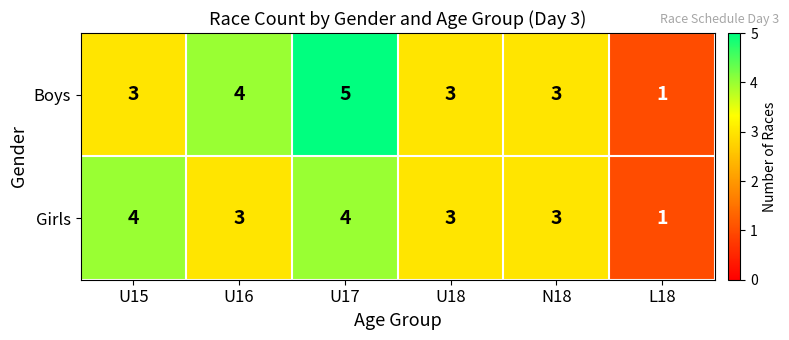

How many categories are shown in the chart?

6